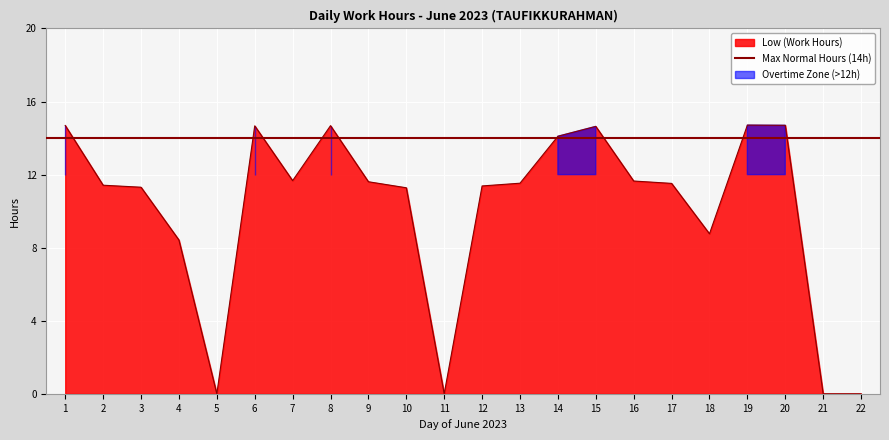

Which label corresponds to the smallest value in the chart?

5